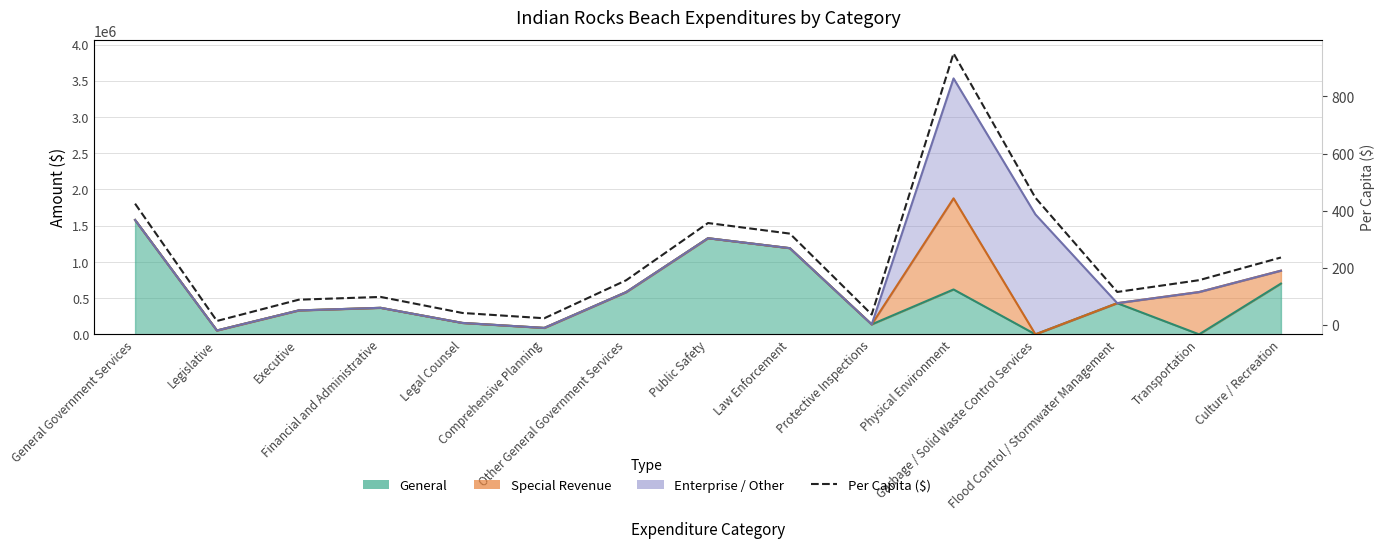

Which label corresponds to the smallest value in the chart?

Legislative